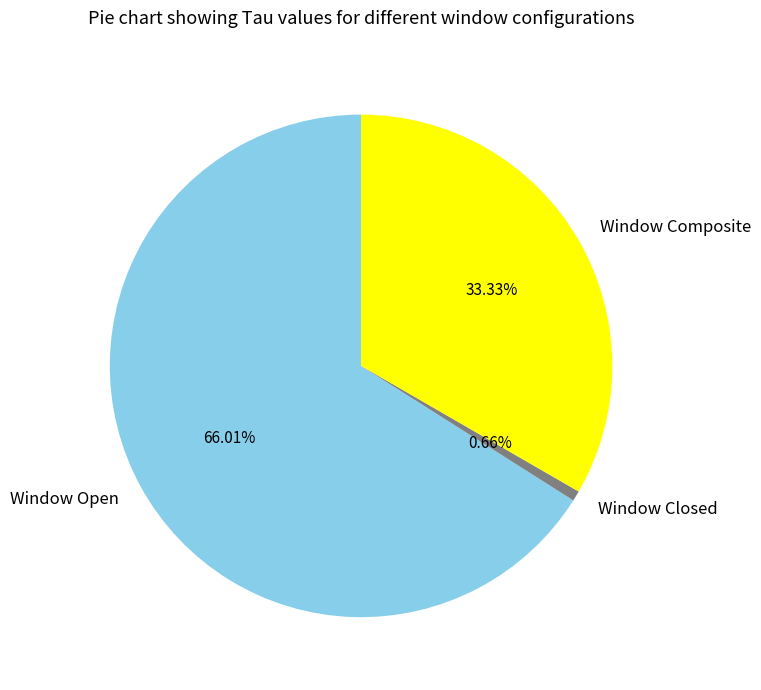

Is there a majority slice in this chart?

Yes